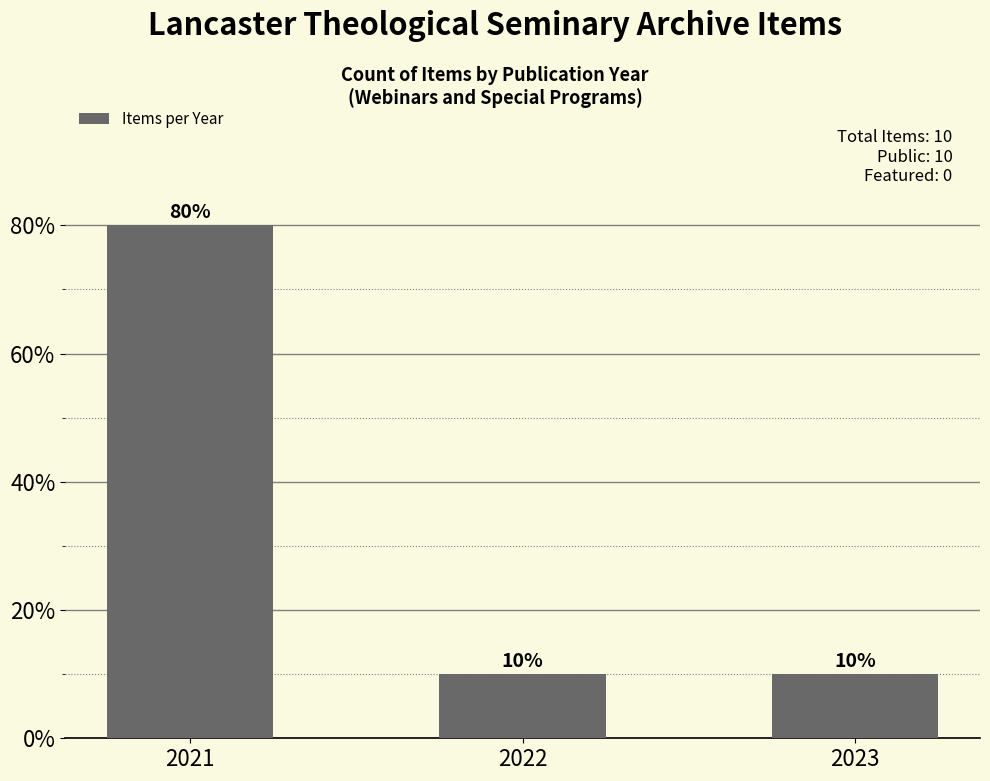

What is the smallest value displayed?

10